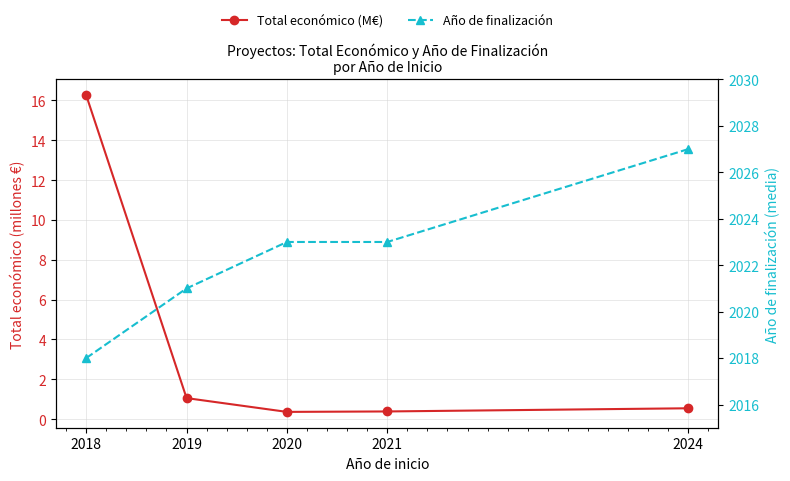

What is the value of the Total económico (M€) point at the 4th from the left?

0.4